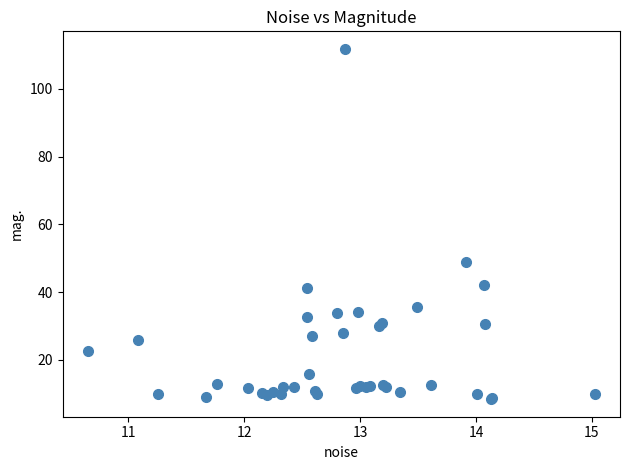

What Y value in the scatter plot is closest to 60?

48.8